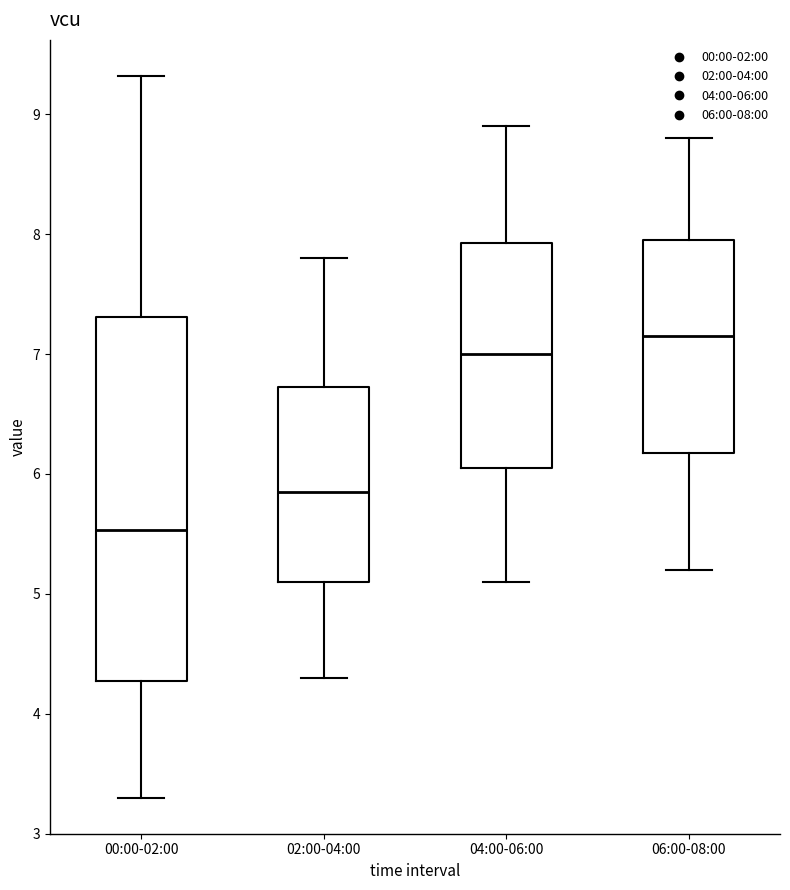

Reading left to right, read every box against the y-axis: the position of its median line, the range the box covers, and the ends of its whiskers. The values are not printed on the chart, so give them approximately, as read against the axis.

00:00-02:00: median 5.5, box 4.3 to 7.3, whiskers 3.3 to 9.3
02:00-04:00: median 5.9, box 5.1 to 6.7, whiskers 4.3 to 7.8
04:00-06:00: median 7.0, box 6.1 to 7.9, whiskers 5.1 to 8.9
06:00-08:00: median 7.2, box 6.2 to 8.0, whiskers 5.2 to 8.8